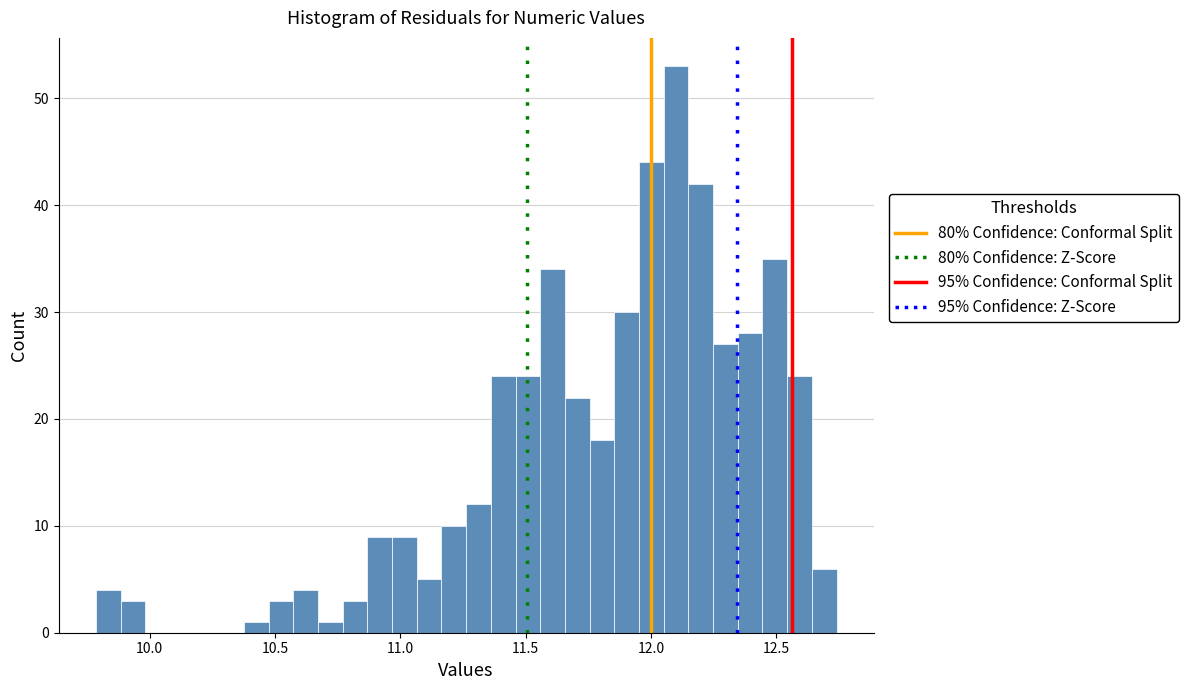

Read against the x-axis, roughly where is the centre of the tallest bar?

12.10